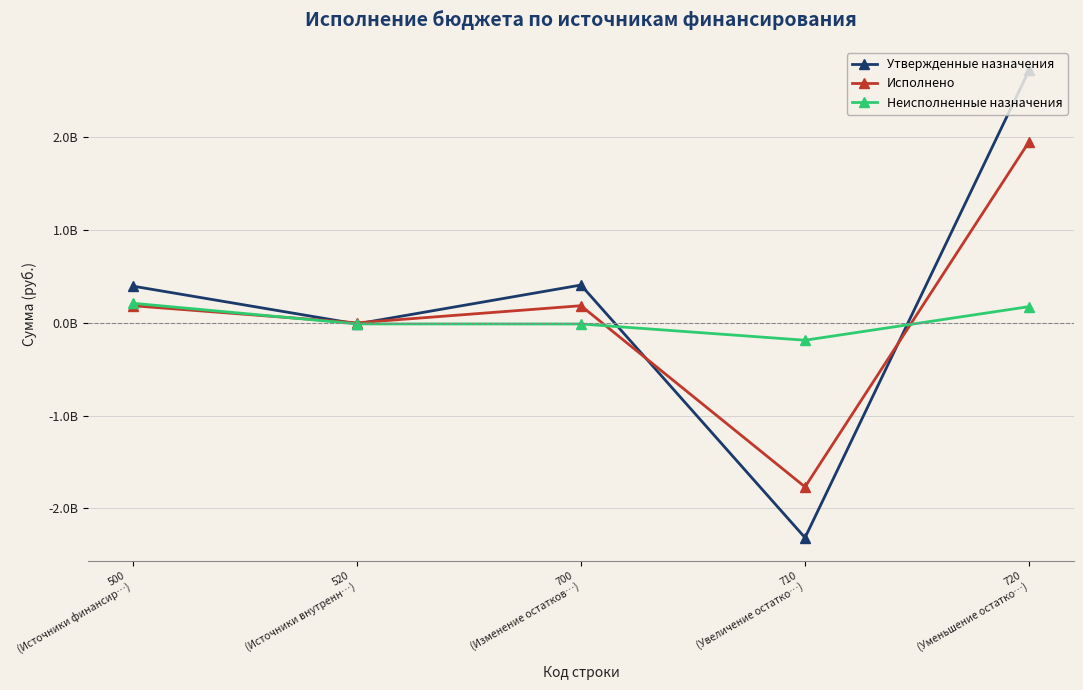

Rank the series at 710
(Увеличение остатко…) from highest to lowest value.

Неисполненные назначения, Исполнено, Утвержденные назначения